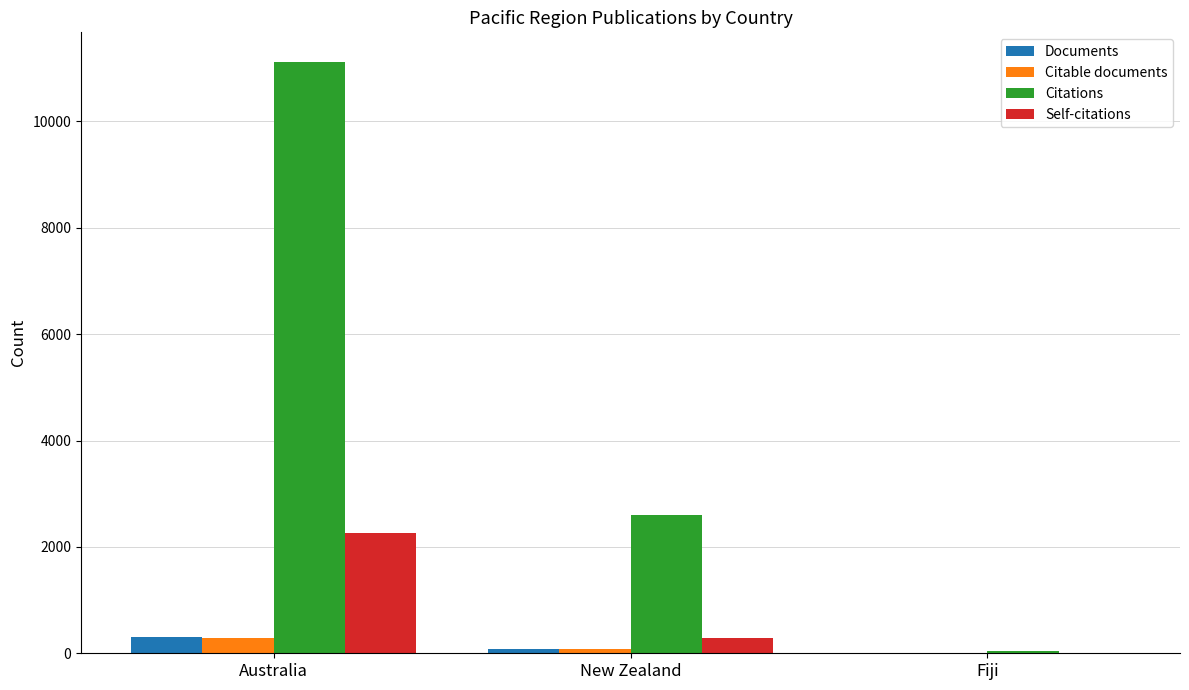

Is it true that Citable documents equals 283 at Australia?

True